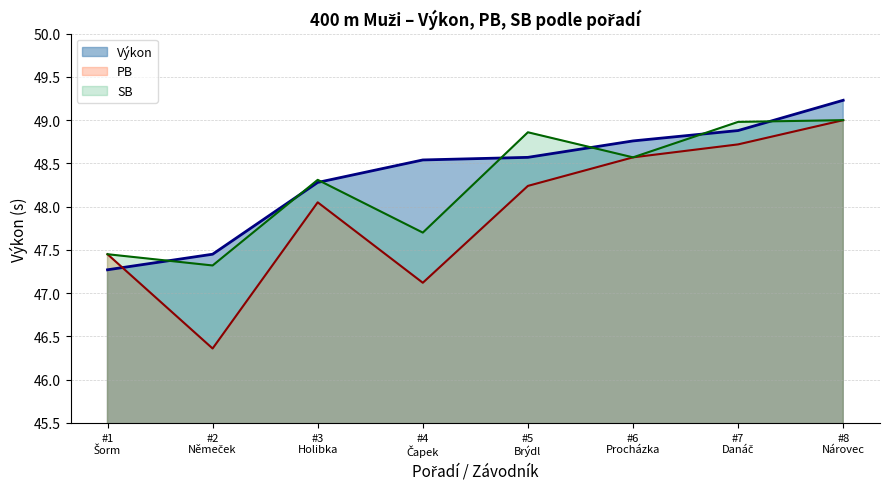

True or false: SB and PB cross at least once.

False